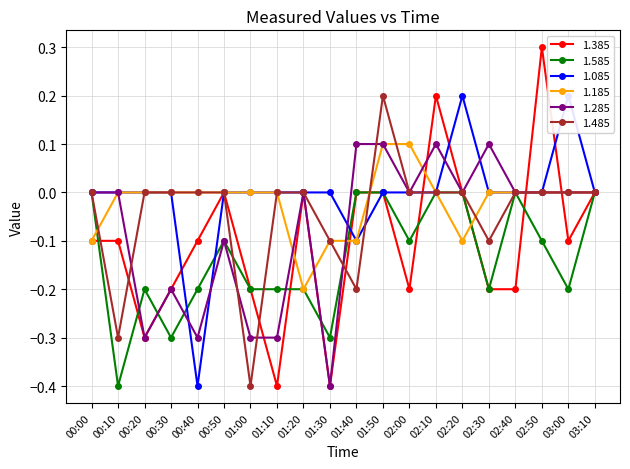

How many interior local valleys does the 1.185 series have?

2